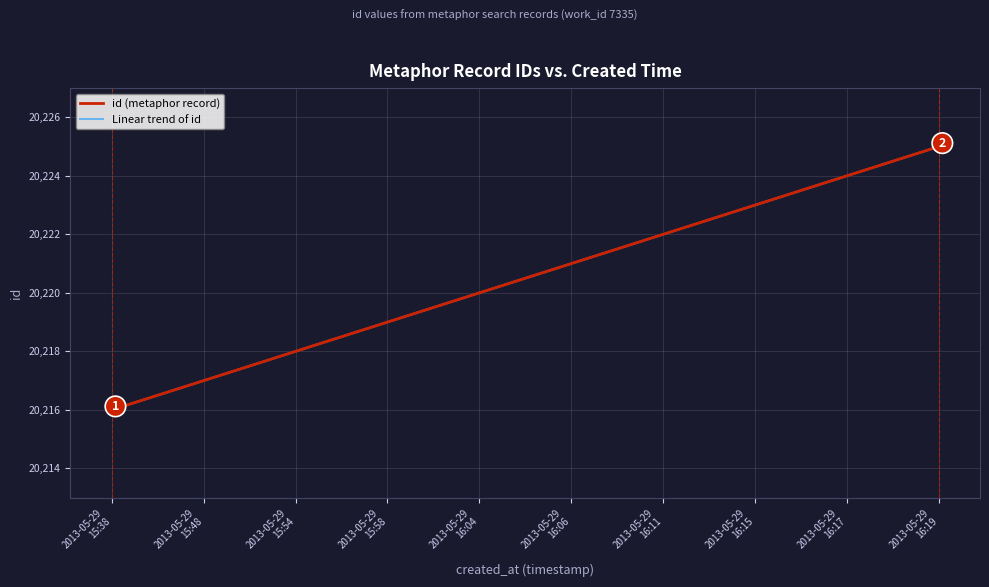

What is the label of the 4th point from the right?

2013-05-29
16:11